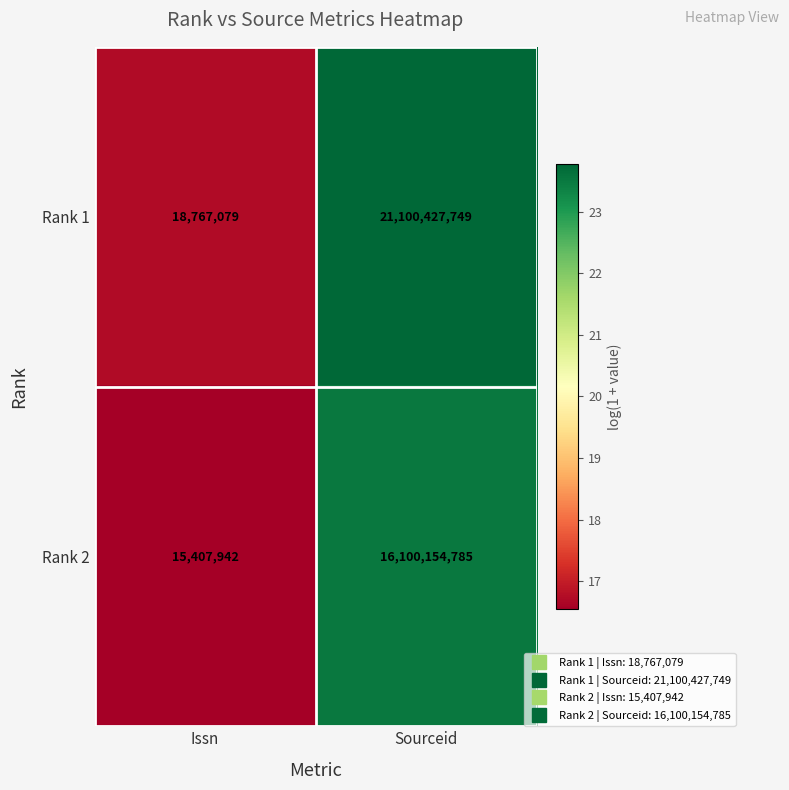

What is the average value of the Rank 2 series?

8057781364